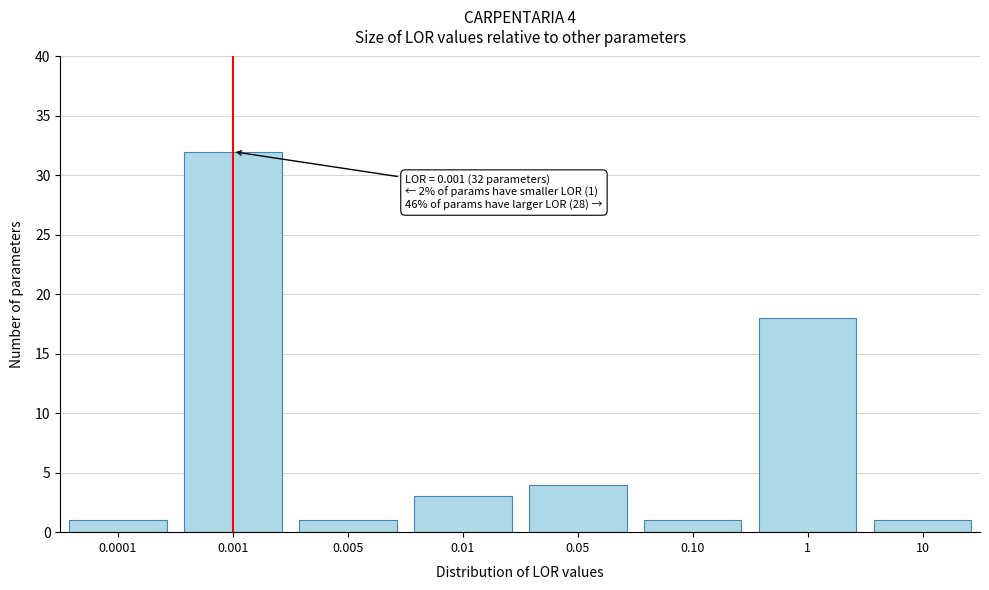

Reading right to left, extract all data points from this chart.

10=1	1=18	0.10=1	0.05=4	0.01=3	0.005=1	0.001=32	0.0001=1